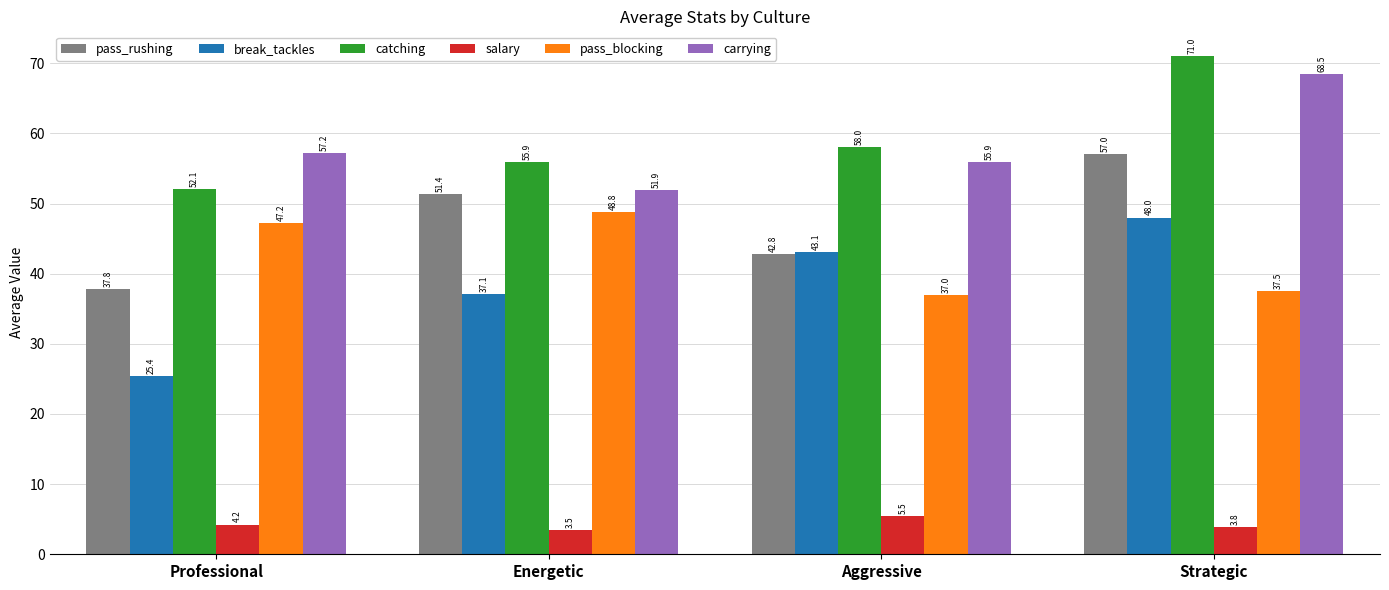

What is the difference between the maximum and minimum values in the carrying series?

16.6